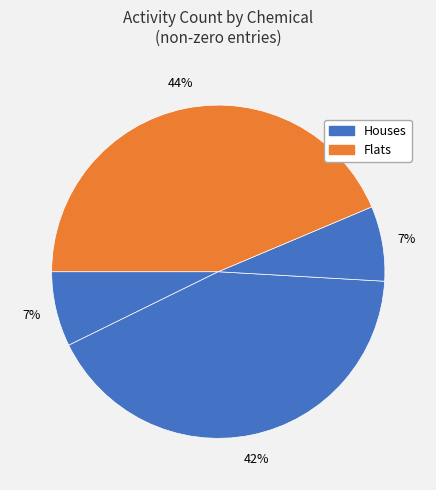

Does any single category account for the majority?

No